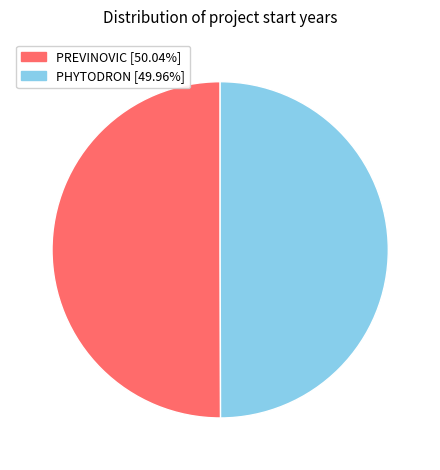

Approximately how many times larger is the value at PREVINOVIC [50.04%] compared to PHYTODRON [49.96%]?

1.0